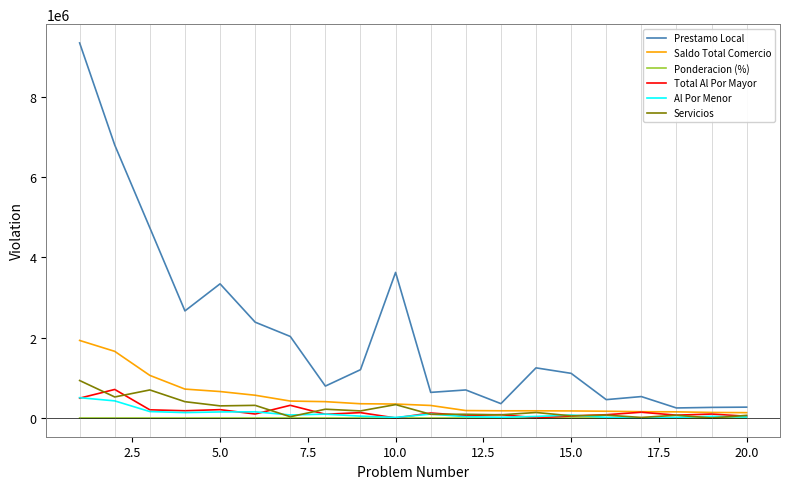

What is the greatest value displayed?

9348330.5